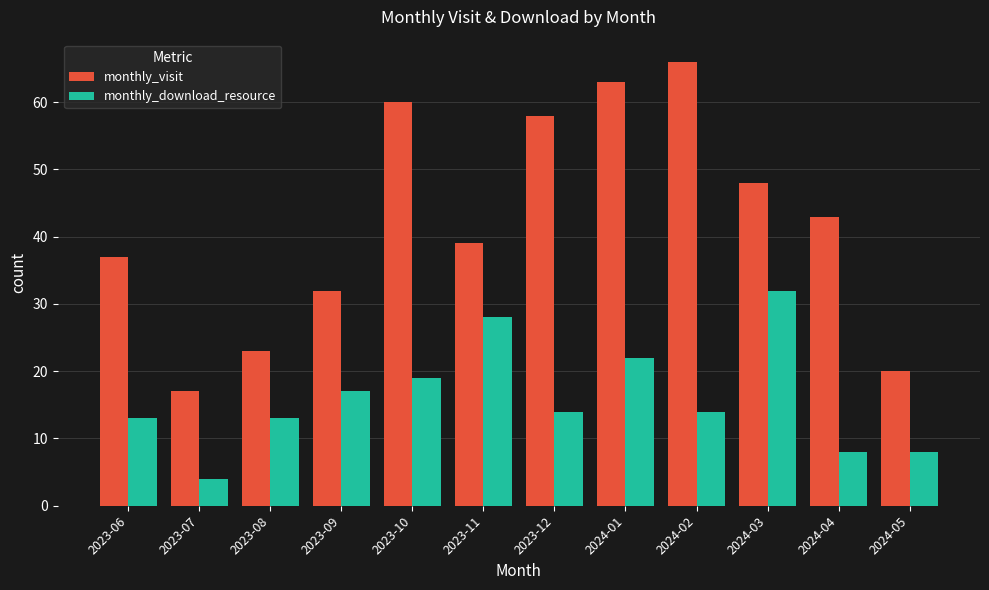

What is the highest value of the monthly_visit series?

66